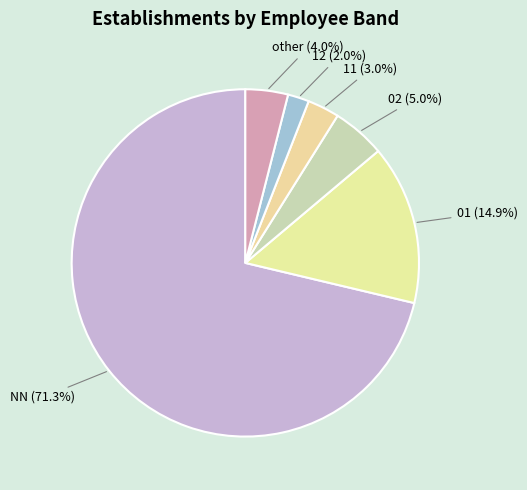

To the nearest percent, what is the difference between the largest and smallest slice percentages?

69%